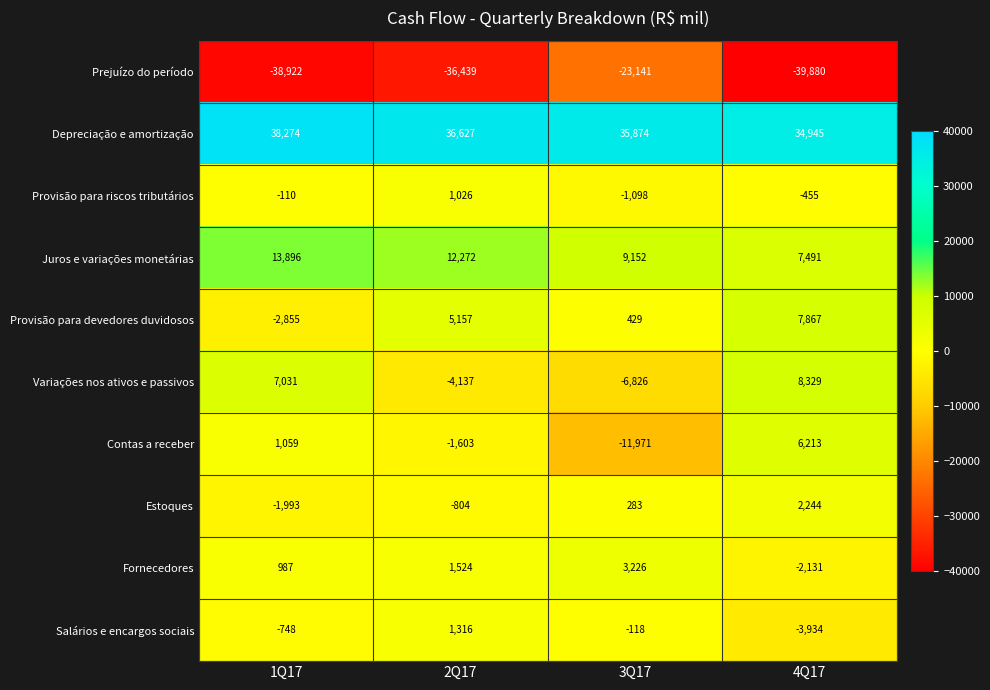

What is the sum of all Salários e encargos sociais values?

-3484